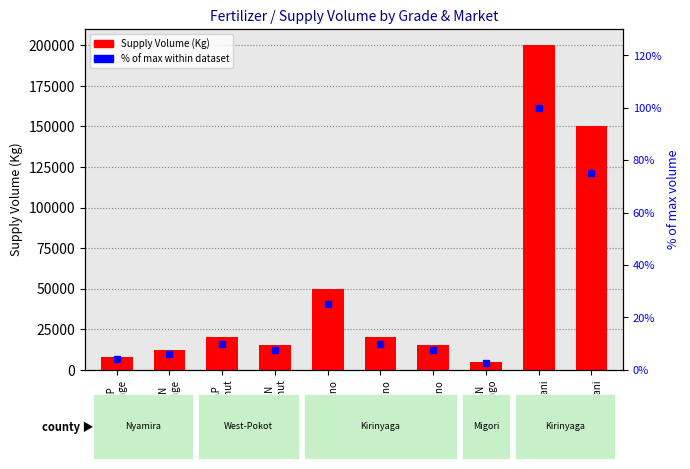

Rank the series by their maximum value, from lowest to highest.

% of max volume, Supply Volume